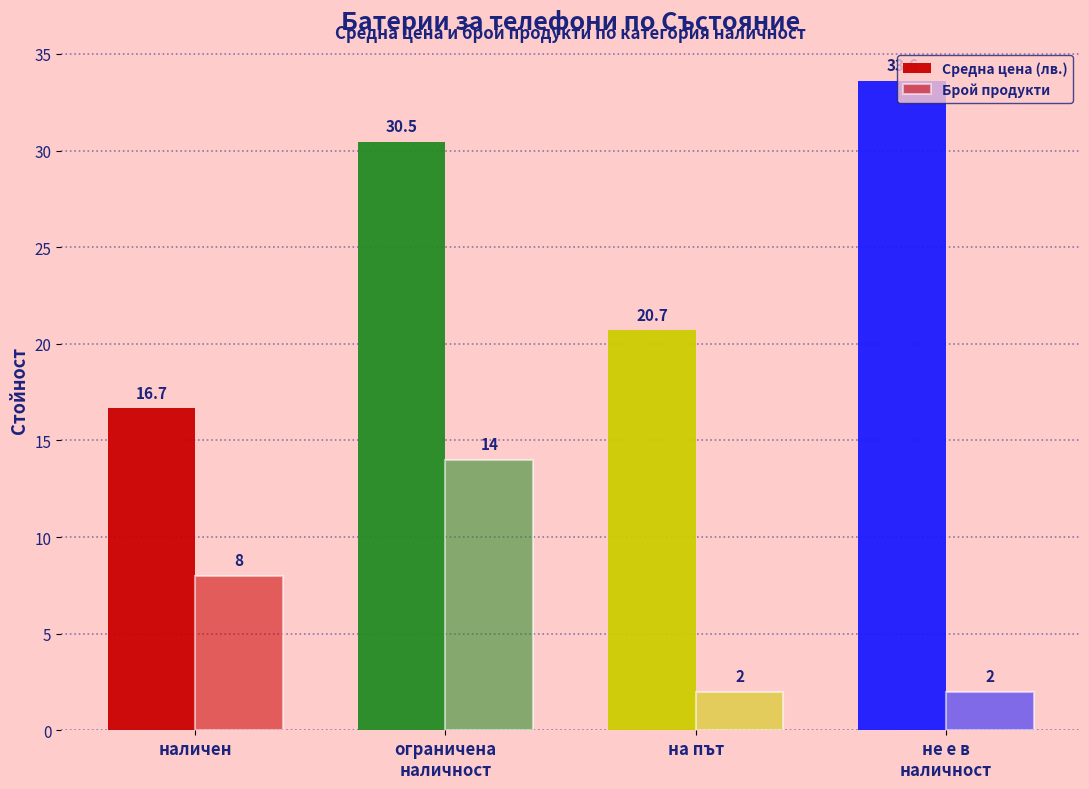

What is the value of the Средна цена (лв.) bar at the 3rd from the left?

20.7